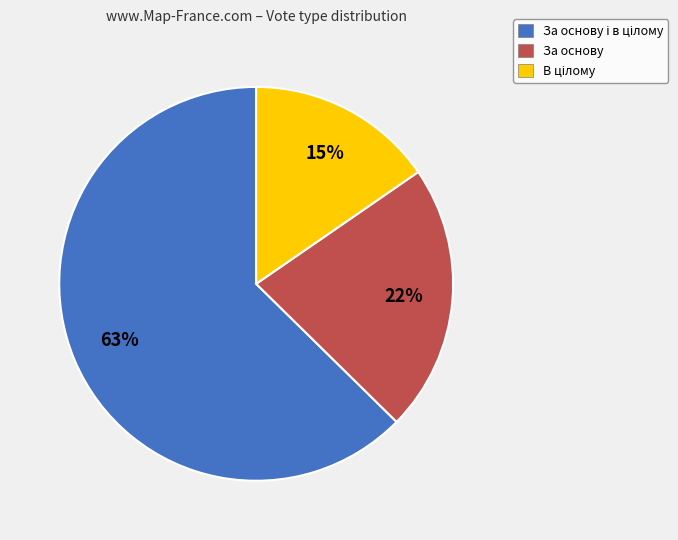

Is there any slice that represents more than half of the pie?

Yes